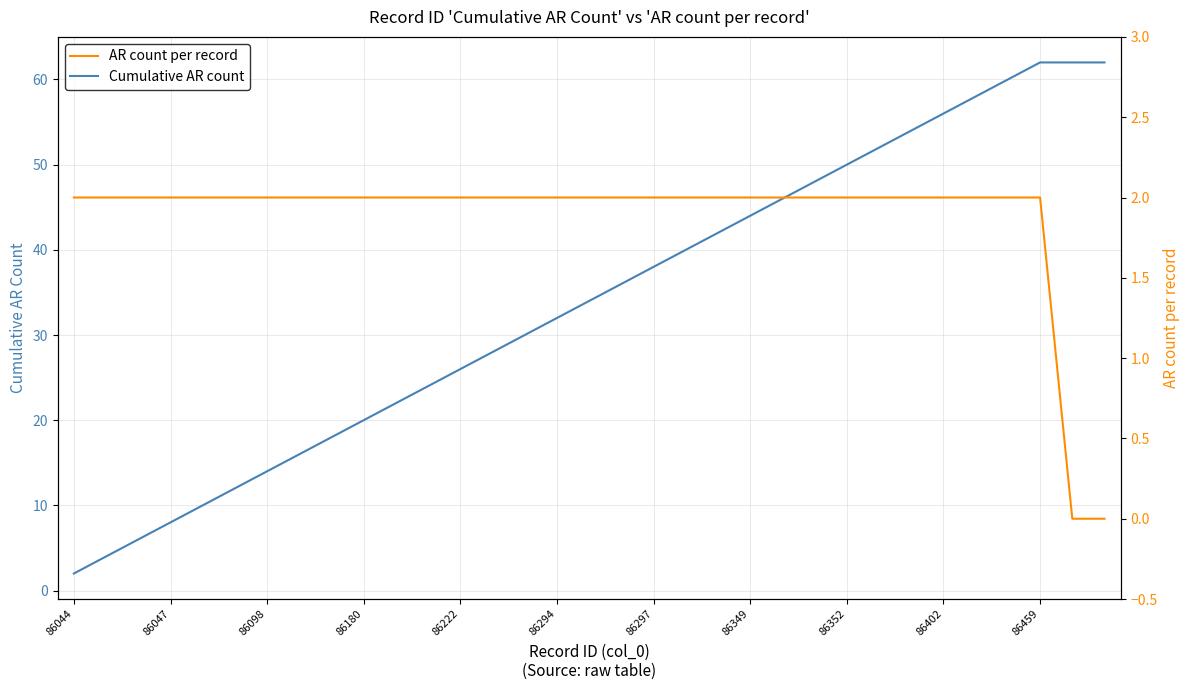

The Cumulative AR count series shows 89 at 26. True or false?

False